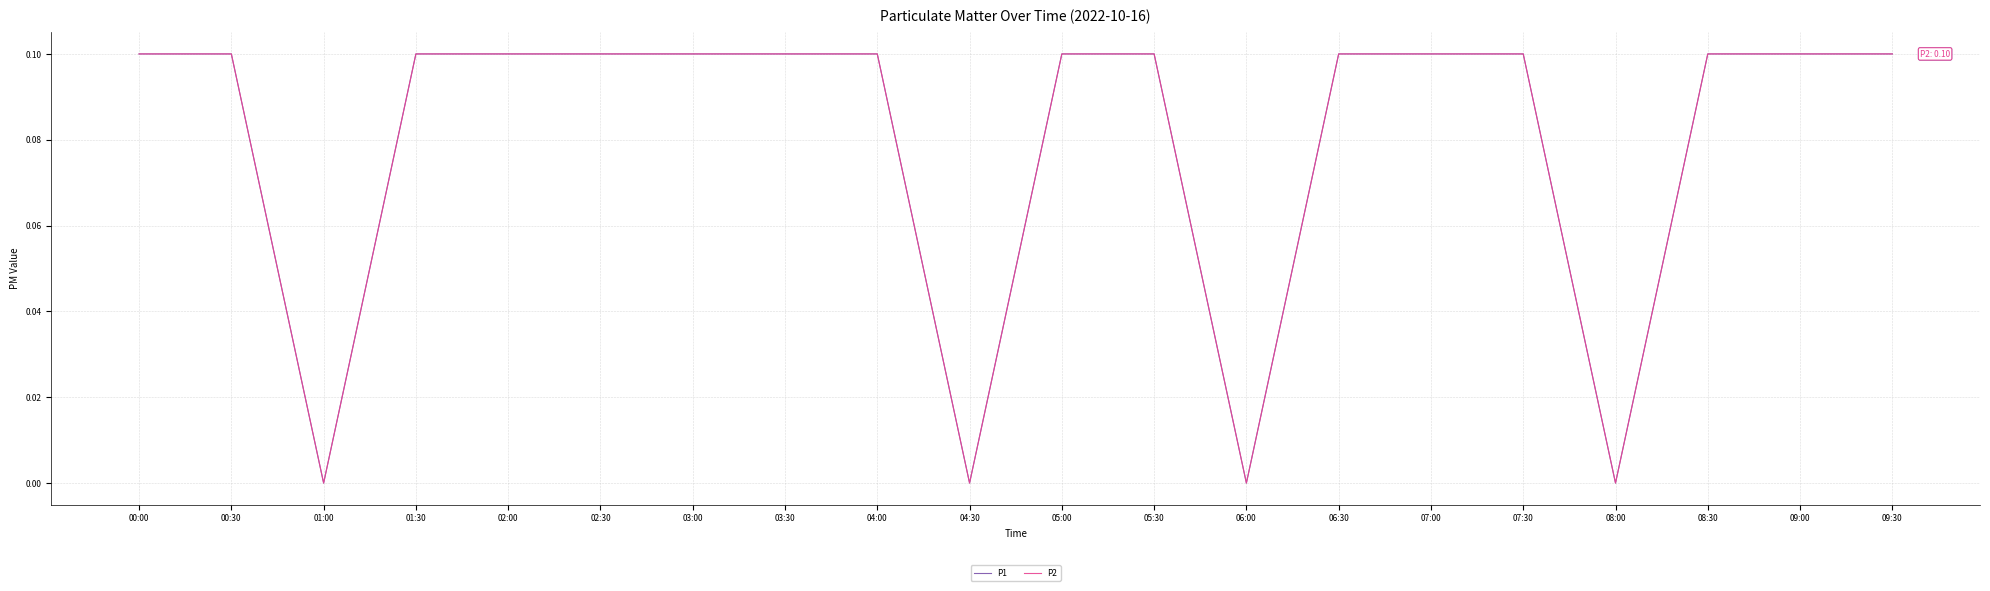

What is the average value of the P1 series?

0.1